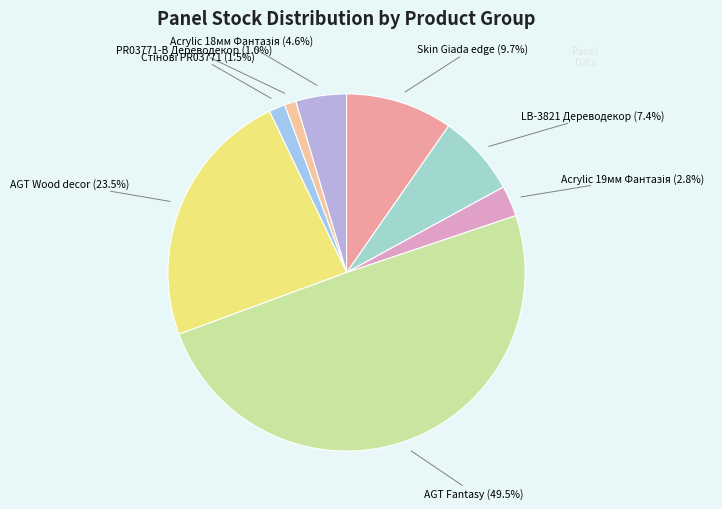

How many slices are in this pie chart?

8